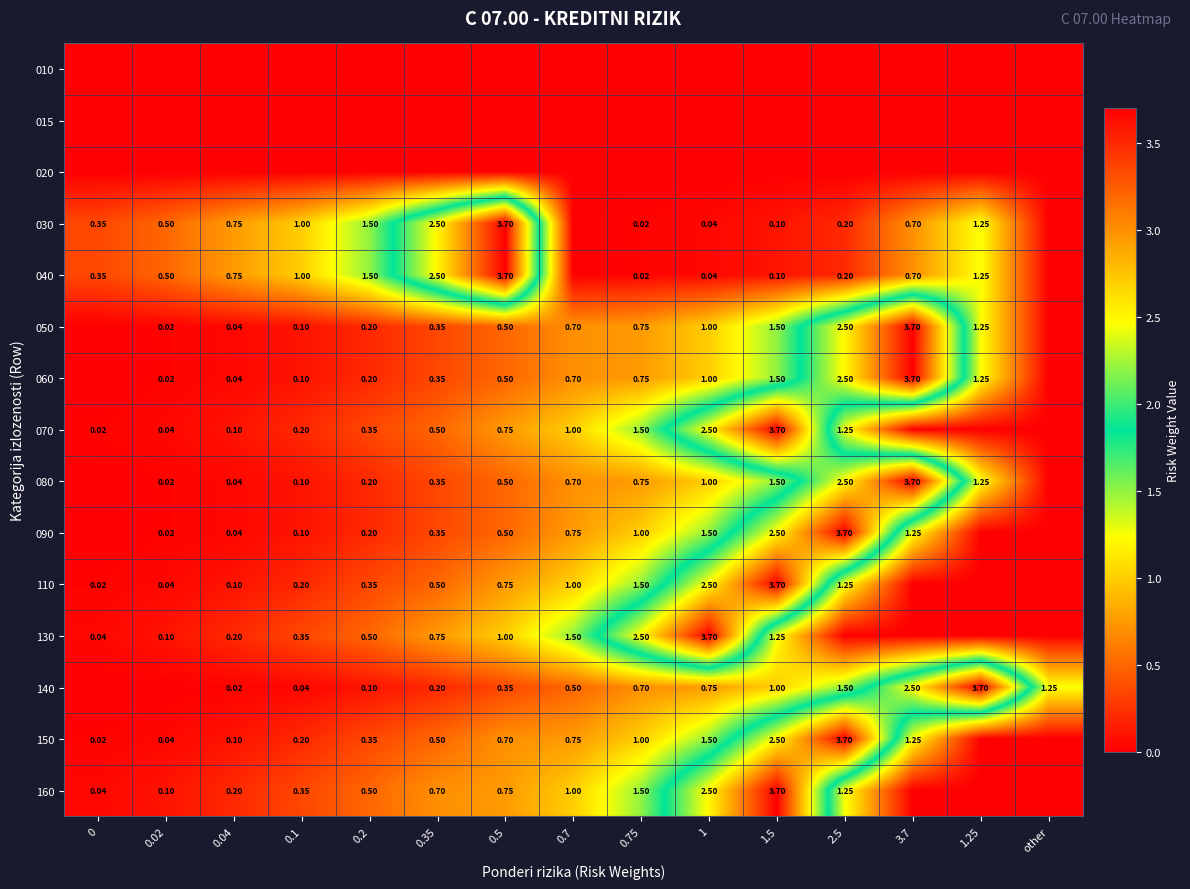

At how many categories does at least one series exceed 0?

15